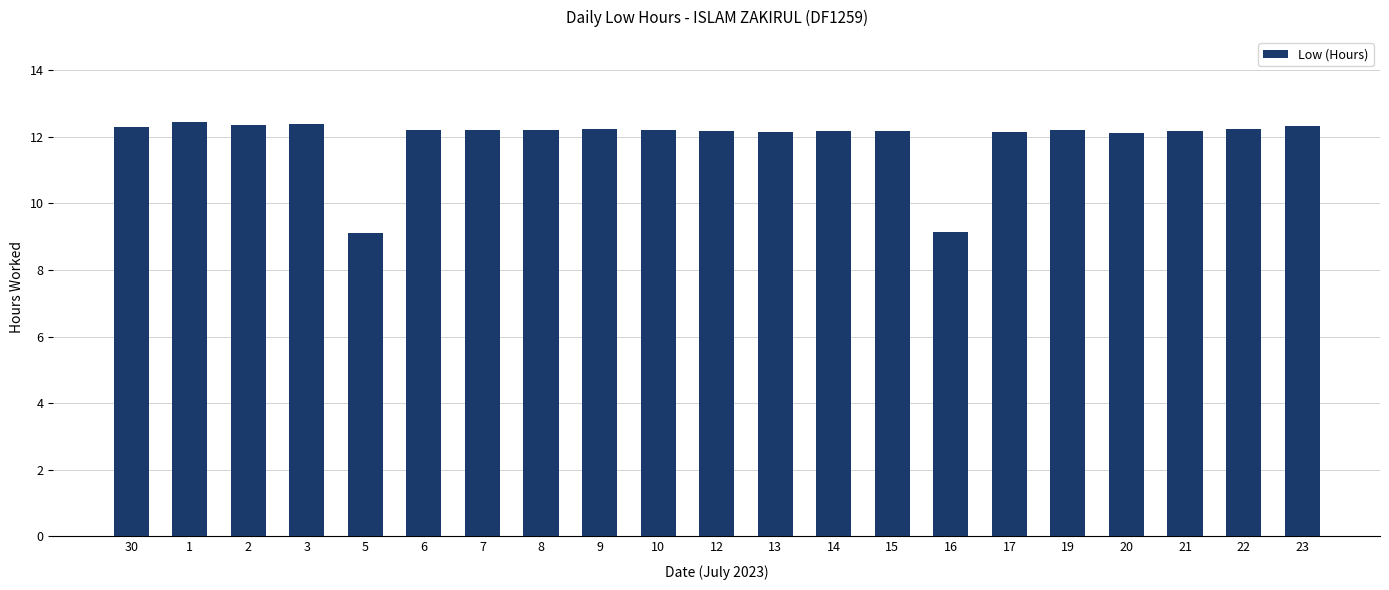

What is the change in value from 1 to 15?

-0.3